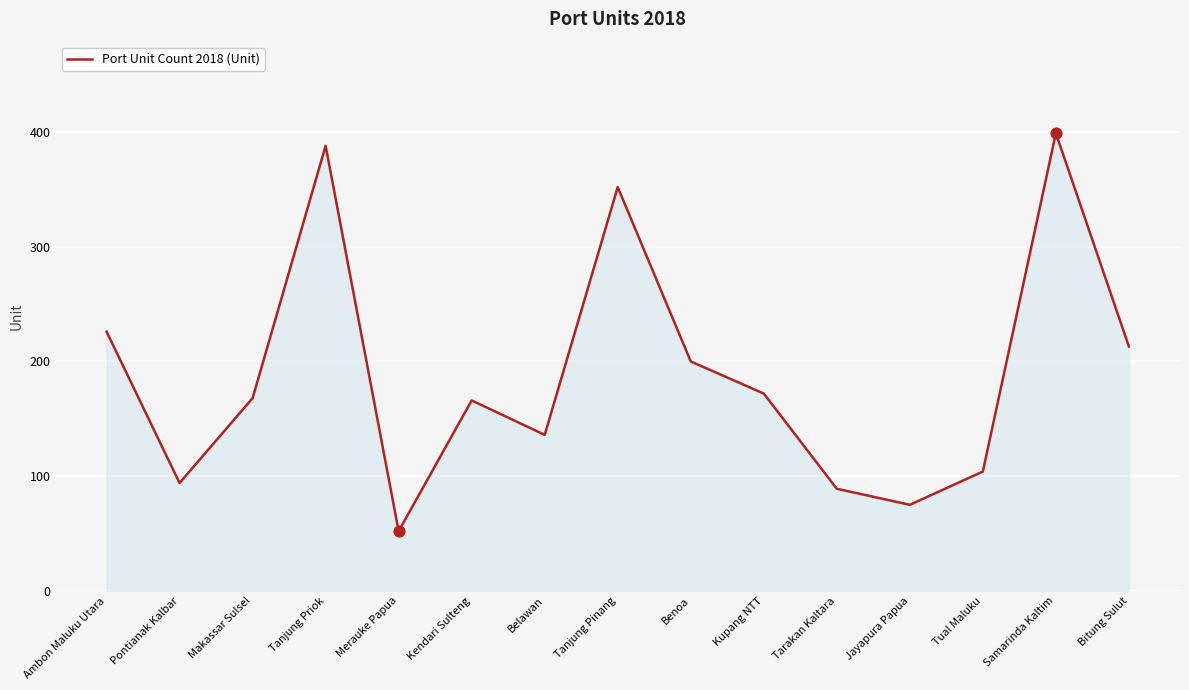

Which has a higher value, Samarinda Kaltim or Merauke Papua?

Samarinda Kaltim